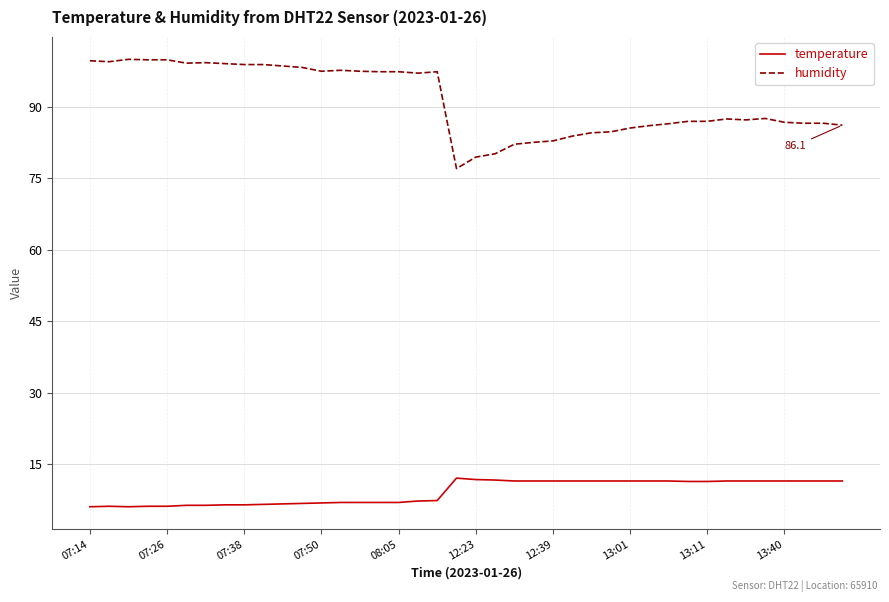

Which series has the largest total across all categories?

humidity